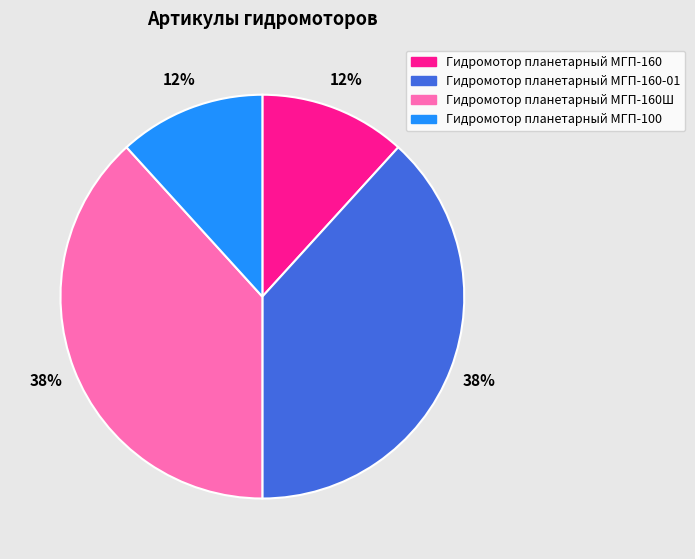

Is there a majority slice in this chart?

No